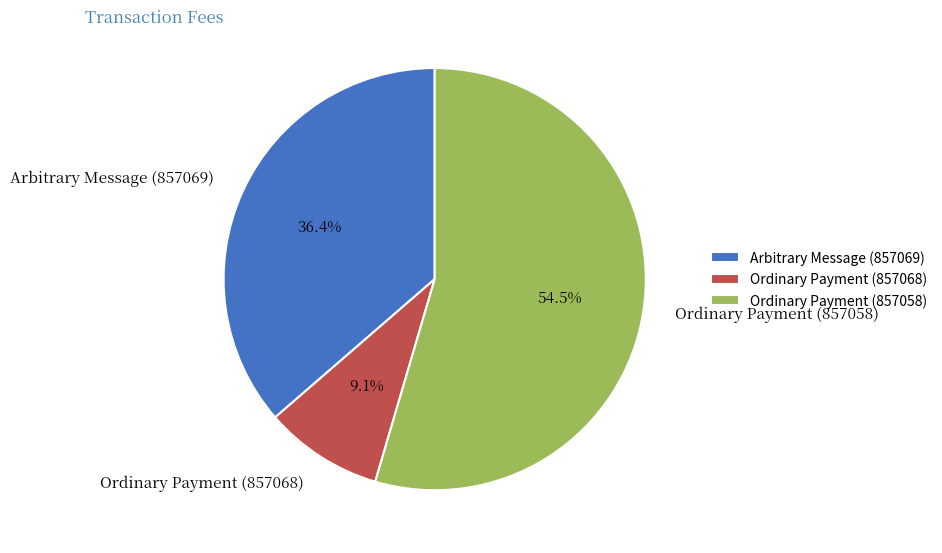

What is the smallest slice in the pie chart?

Ordinary Payment (857068)